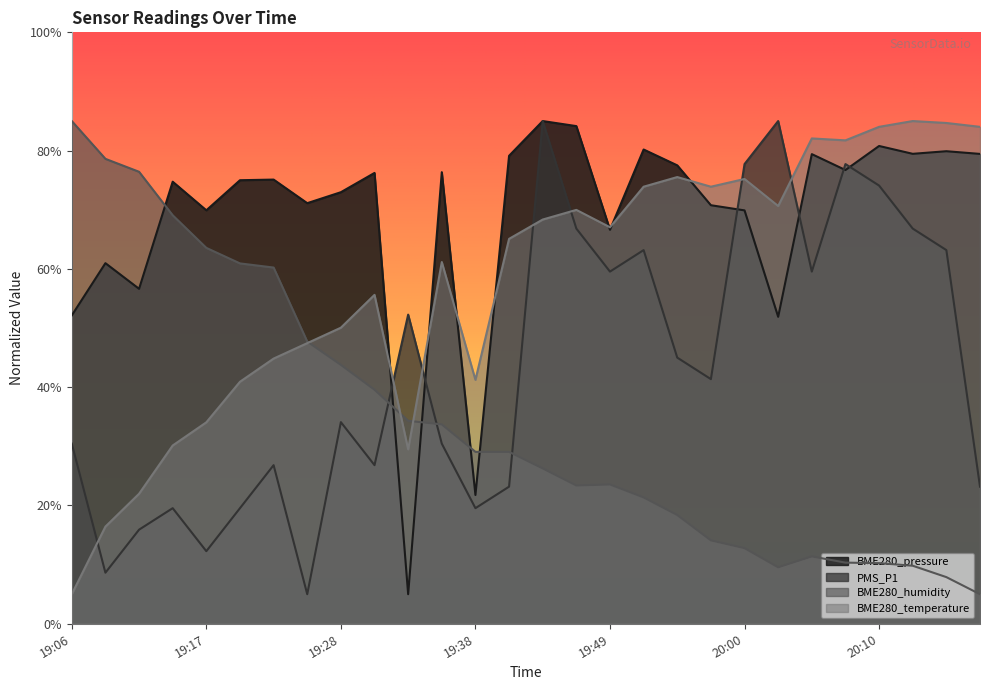

How many lines are shown in the chart?

4